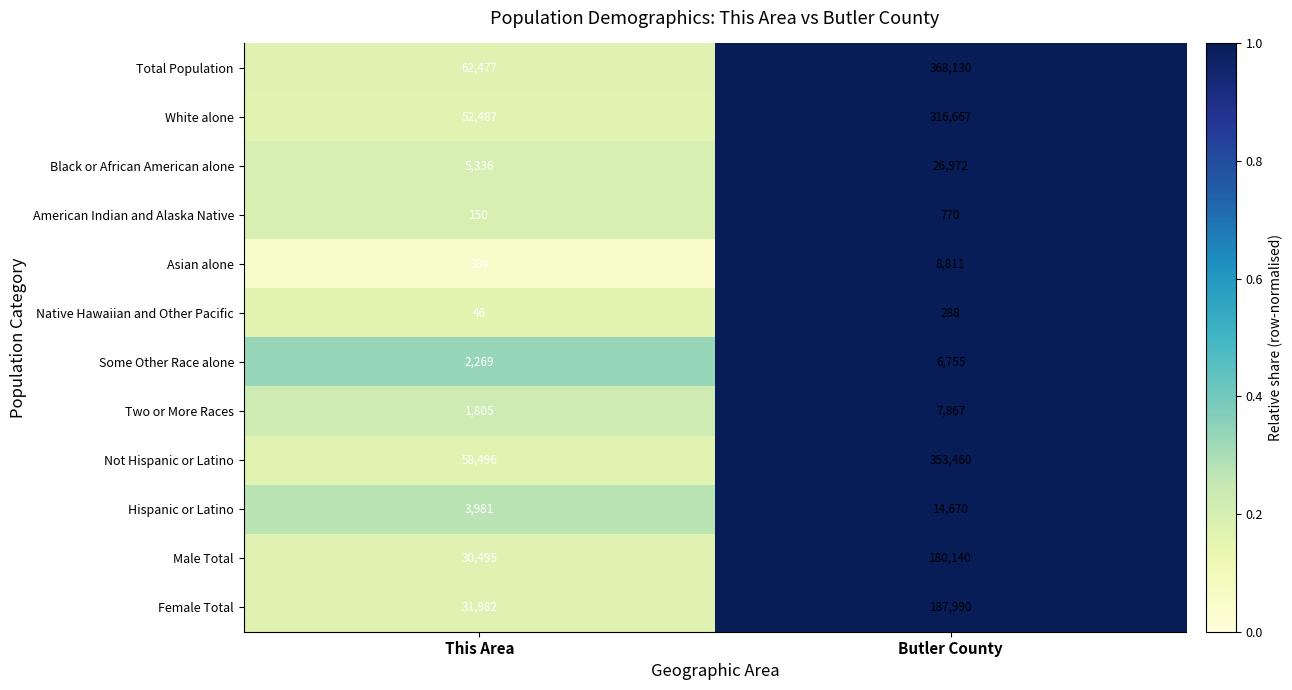

Which series has the largest total across all categories?

Total Population